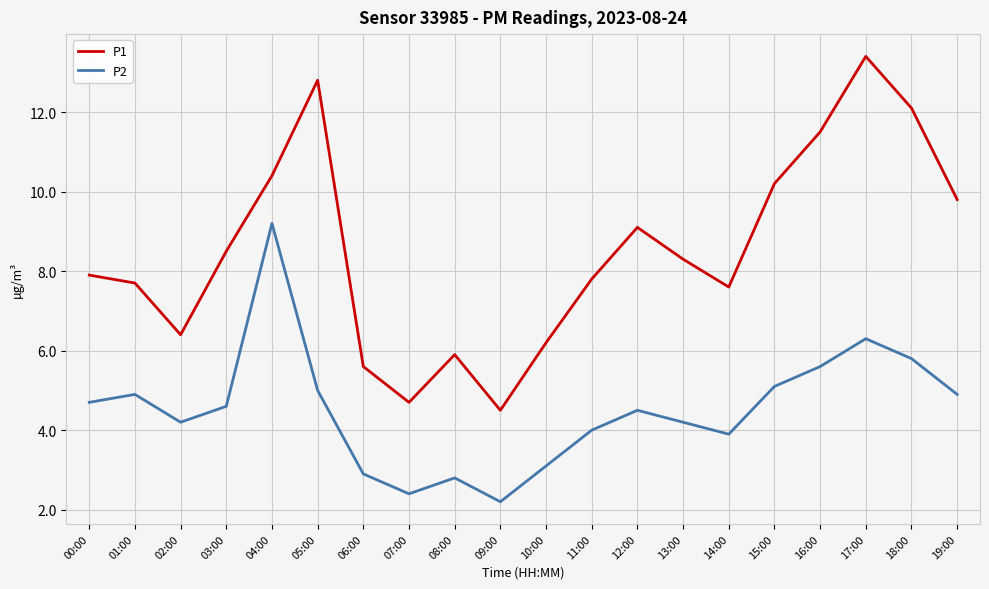

In P2, how many points are lower than both neighbors (excluding endpoints)?

4